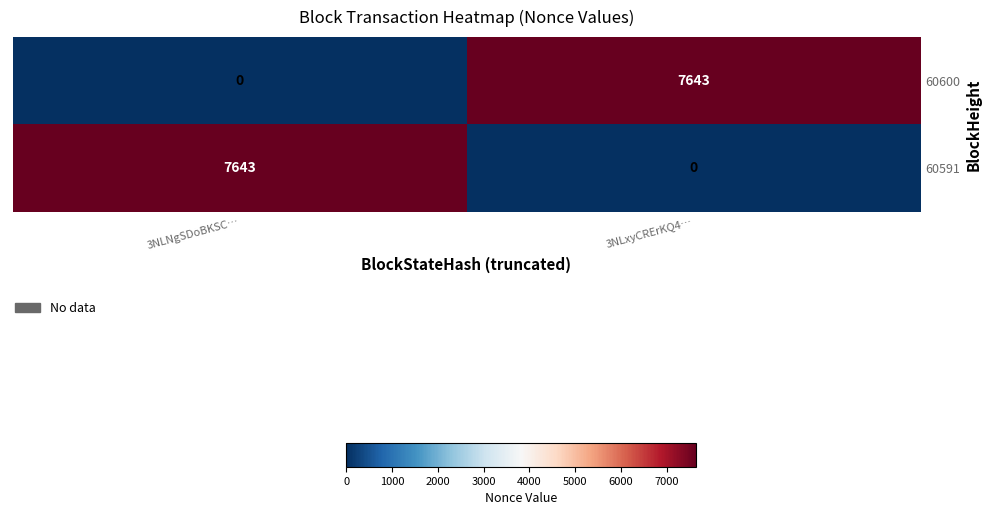

At which label is 60591 closest to 3821?

3NLxyCRErKQ4…